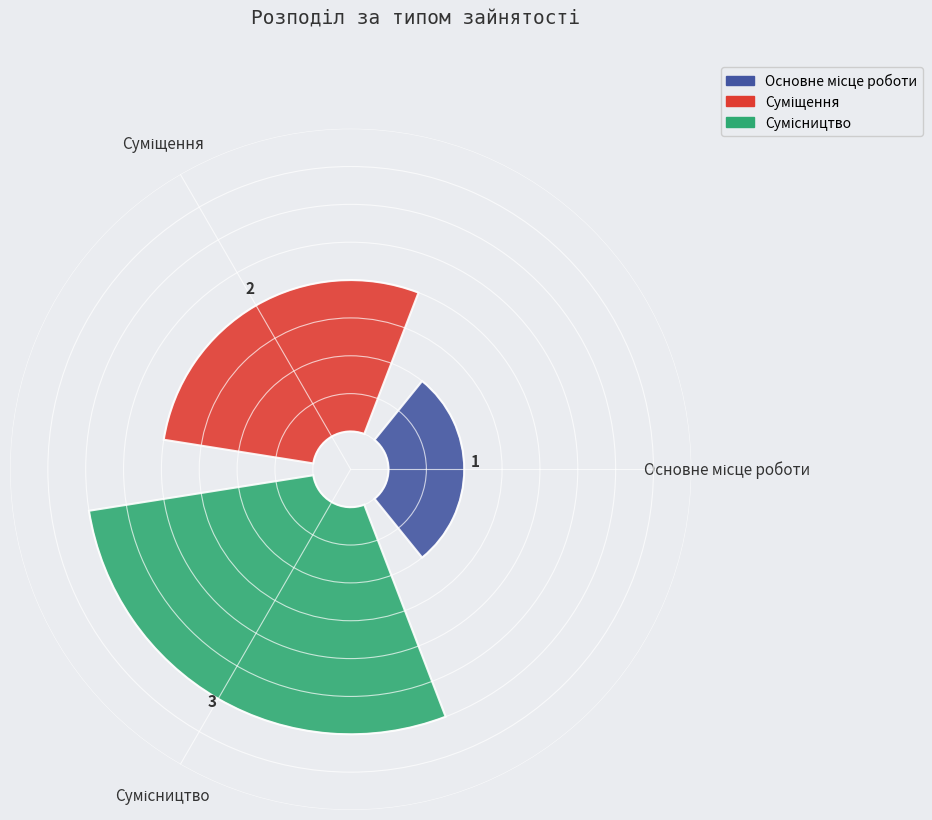

To the nearest percent, what is the combined percentage of Основне місце роботи and Суміщення?

50%